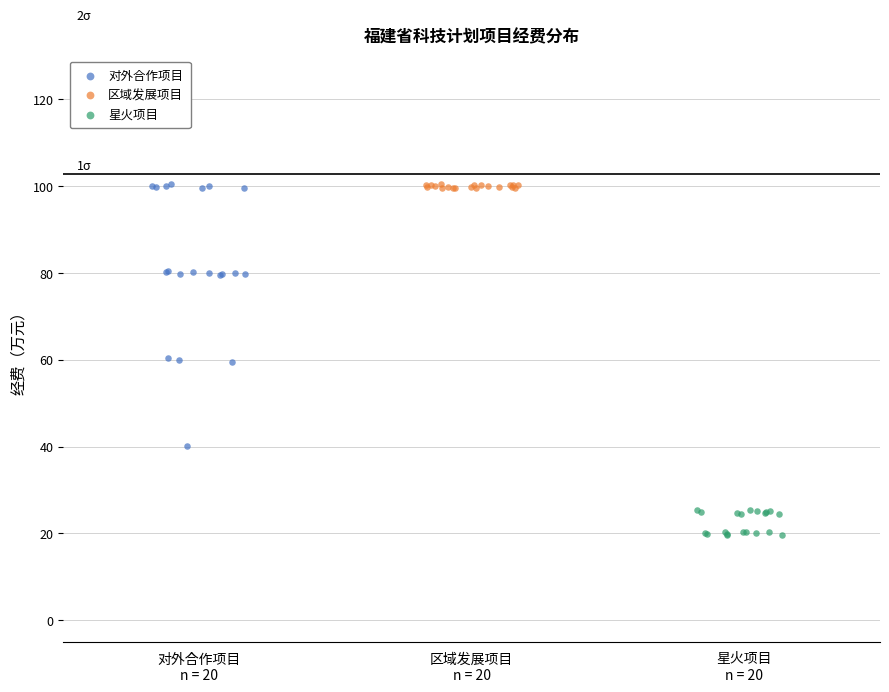

Which series contains the lowest Y value?

星火项目